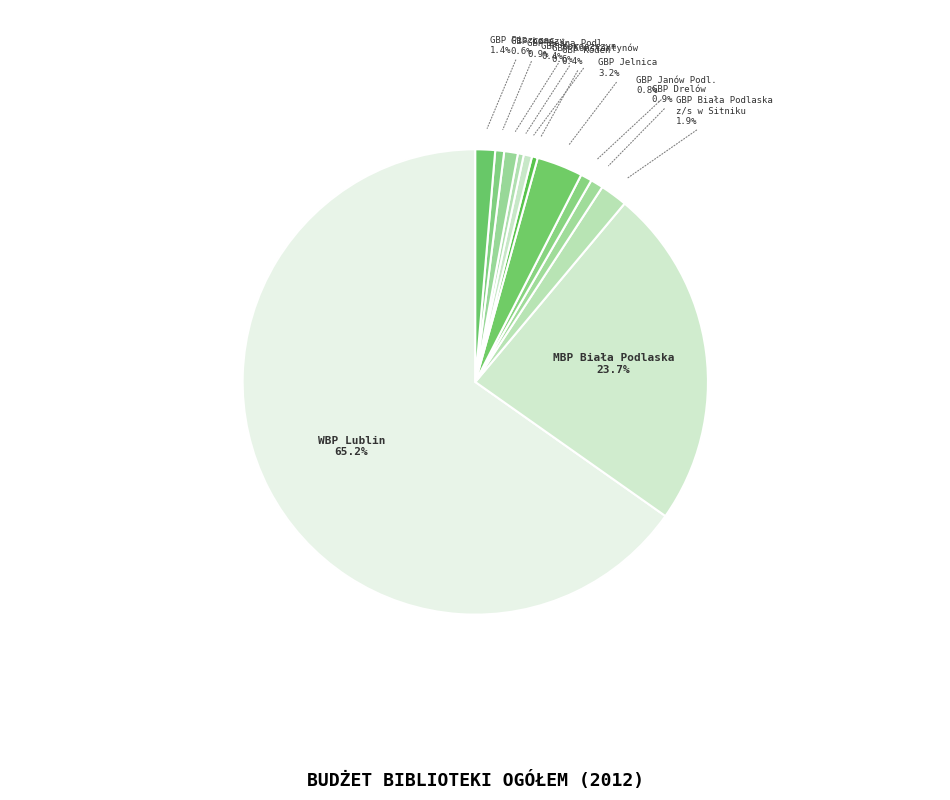

How many slices are in this pie chart?

12